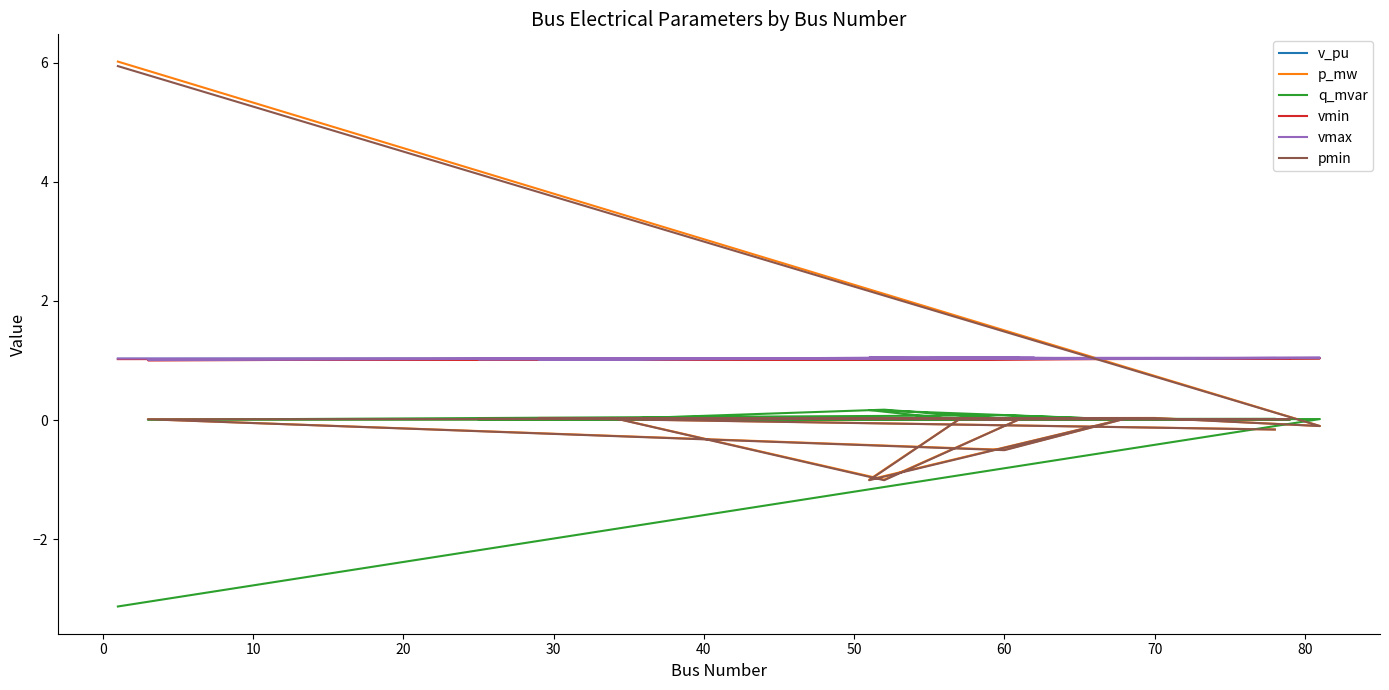

How many negative values does the pmin series have?

5